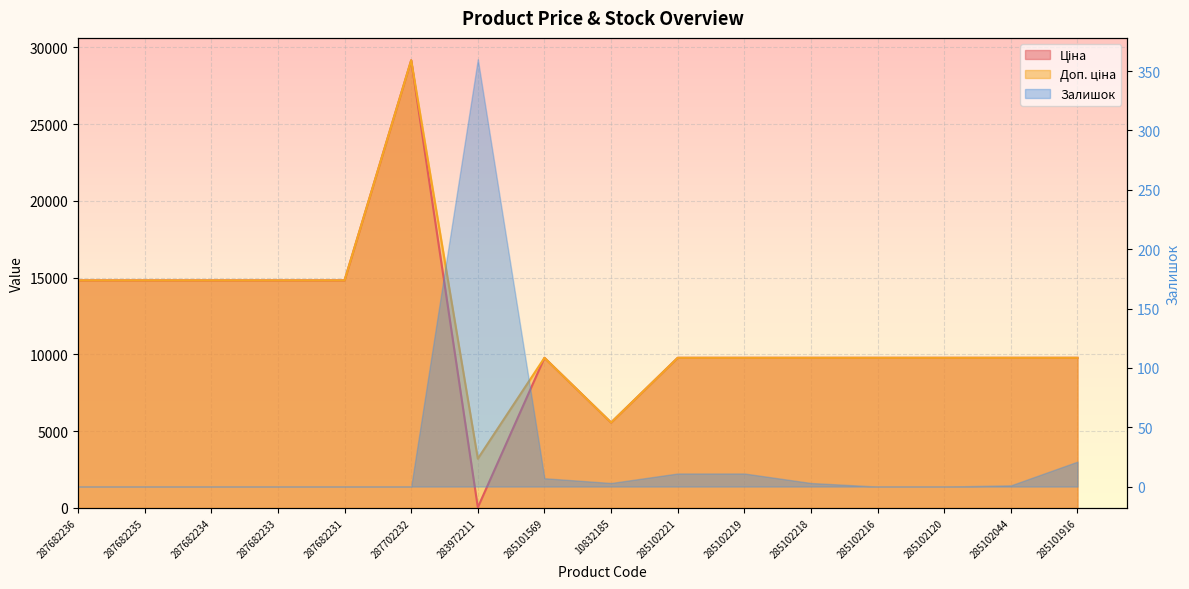

What is the minimum value shown in the chart?

32.0